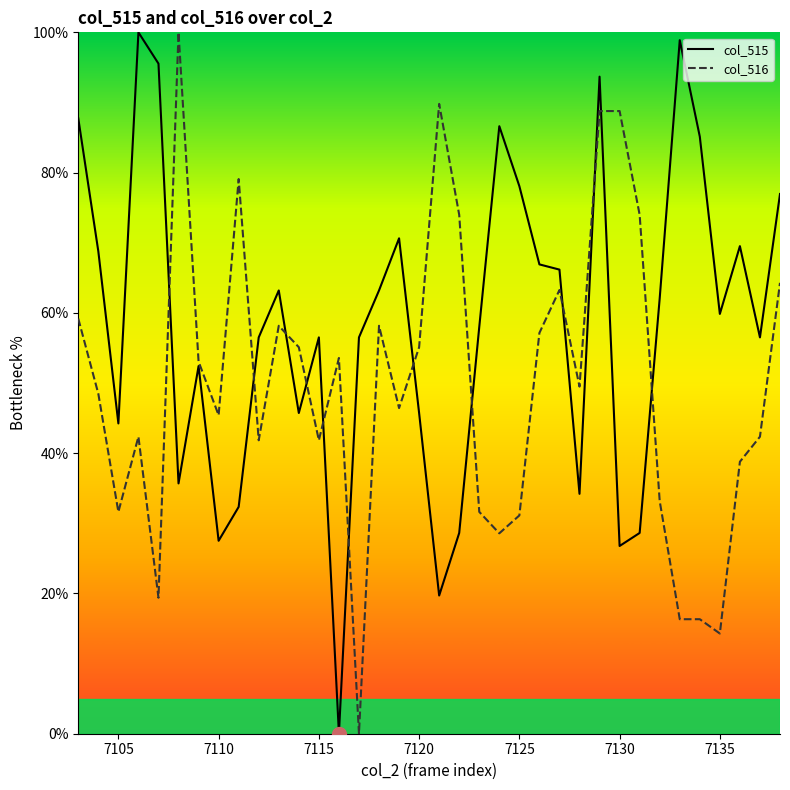

Which series has the largest total across all categories?

col_515